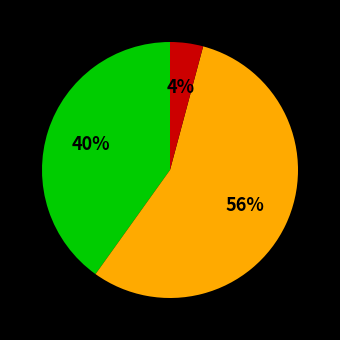

Is there a majority slice in this chart?

Yes